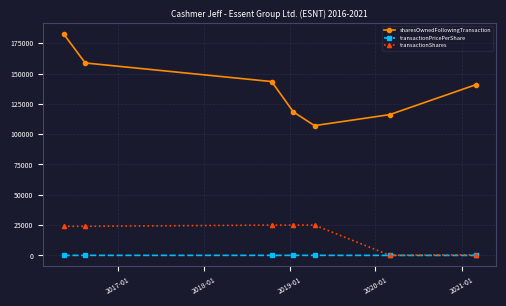

List the series in order of their peak value, highest first.

sharesOwnedFollowingTransaction, transactionShares, transactionPricePerShare